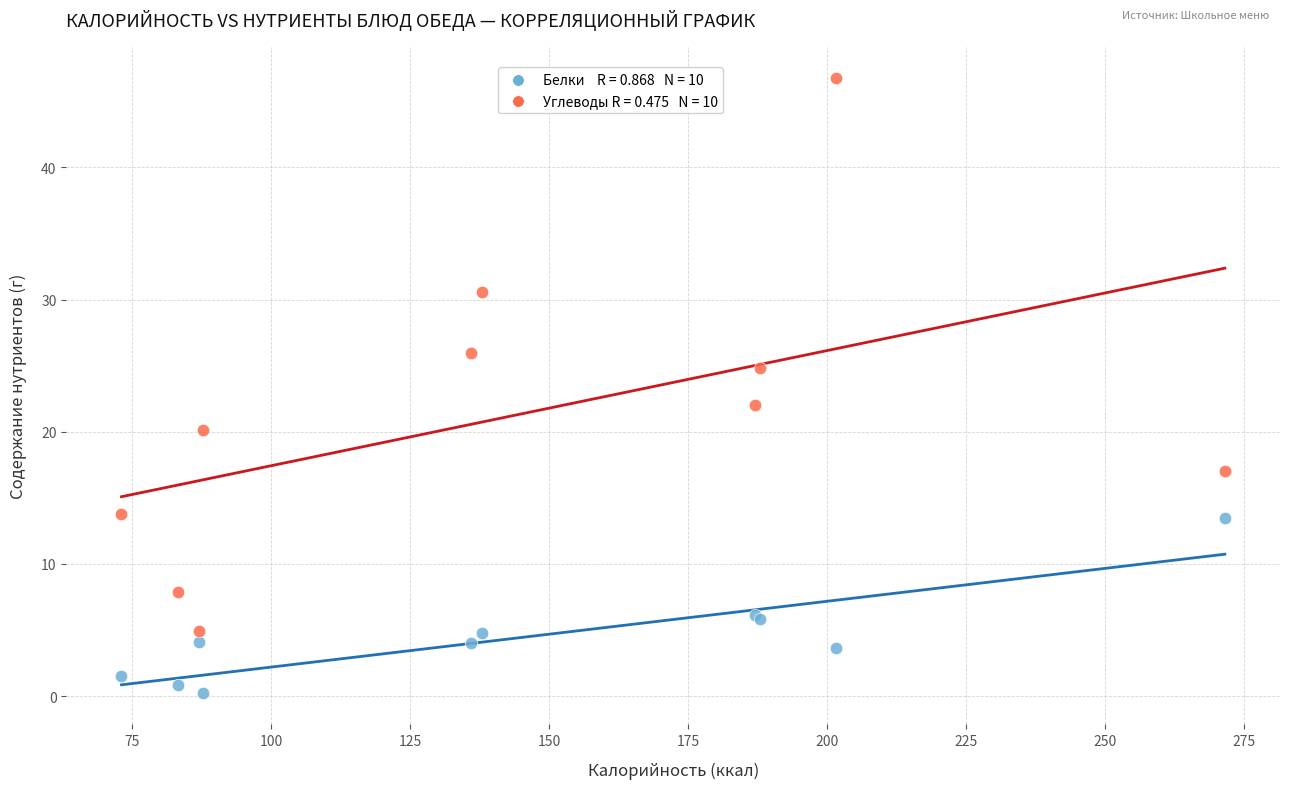

Across all series, what Y value is closest to 23?

22.0